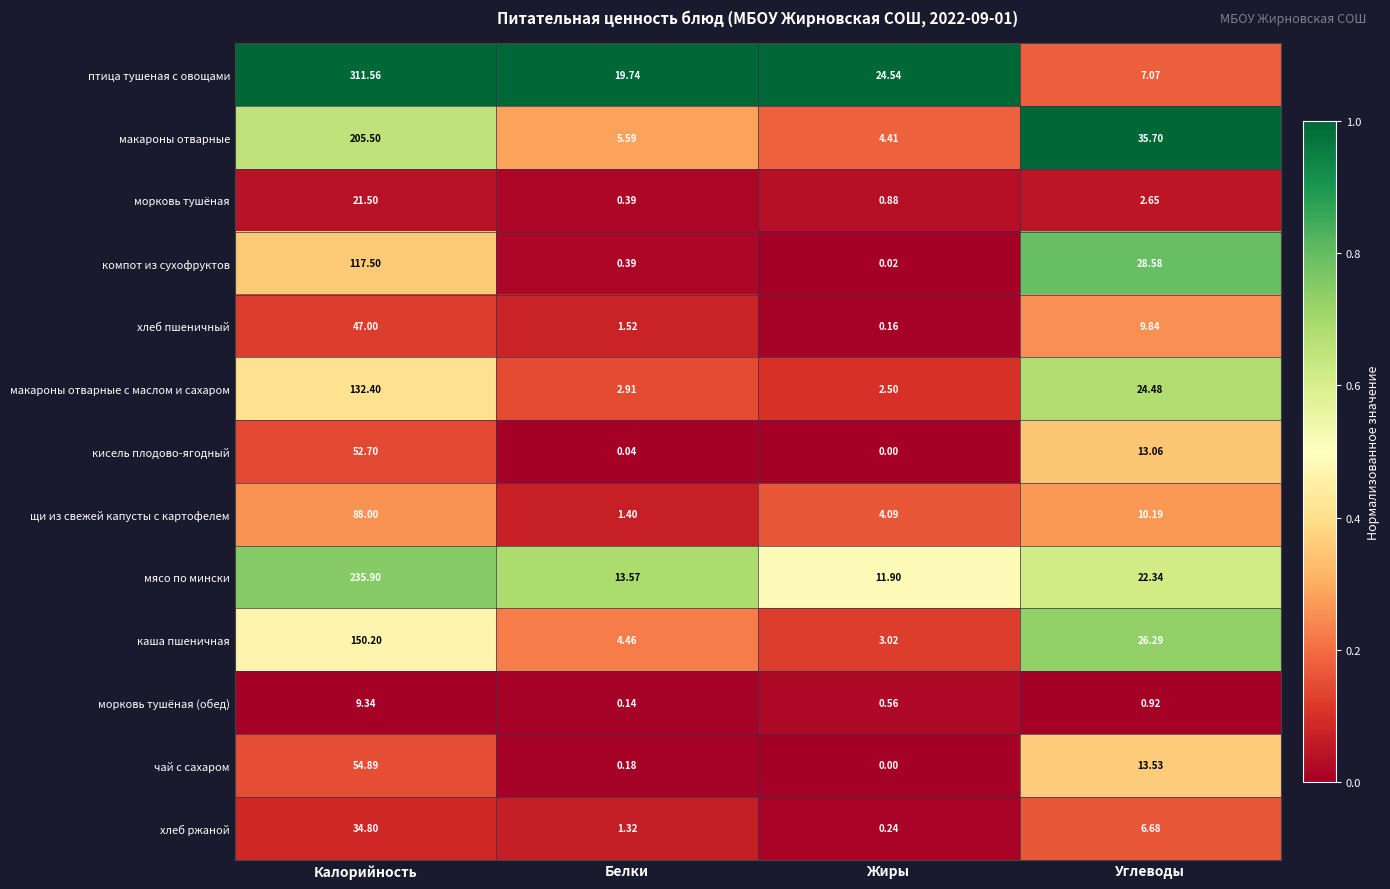

Which series has the largest range (max minus min)?

птица тушеная с овощами